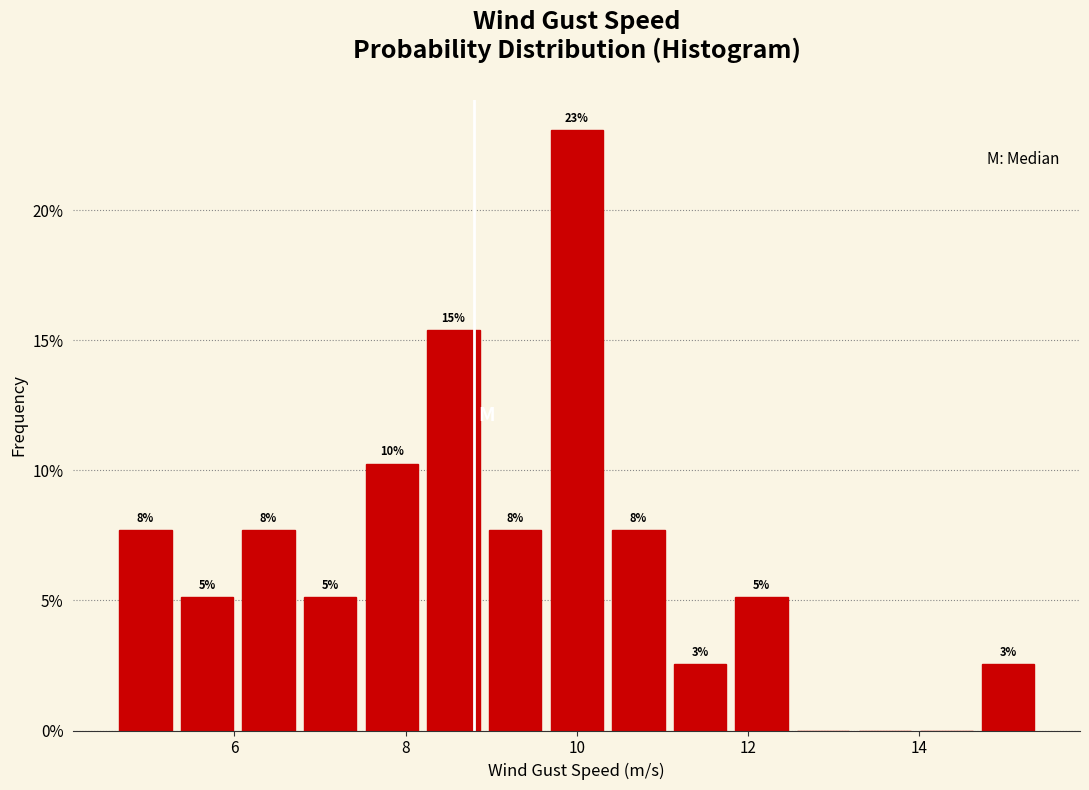

Around what value on the x-axis is the tallest bar? Give the approximate position of its centre, as read against the axis.

10.0